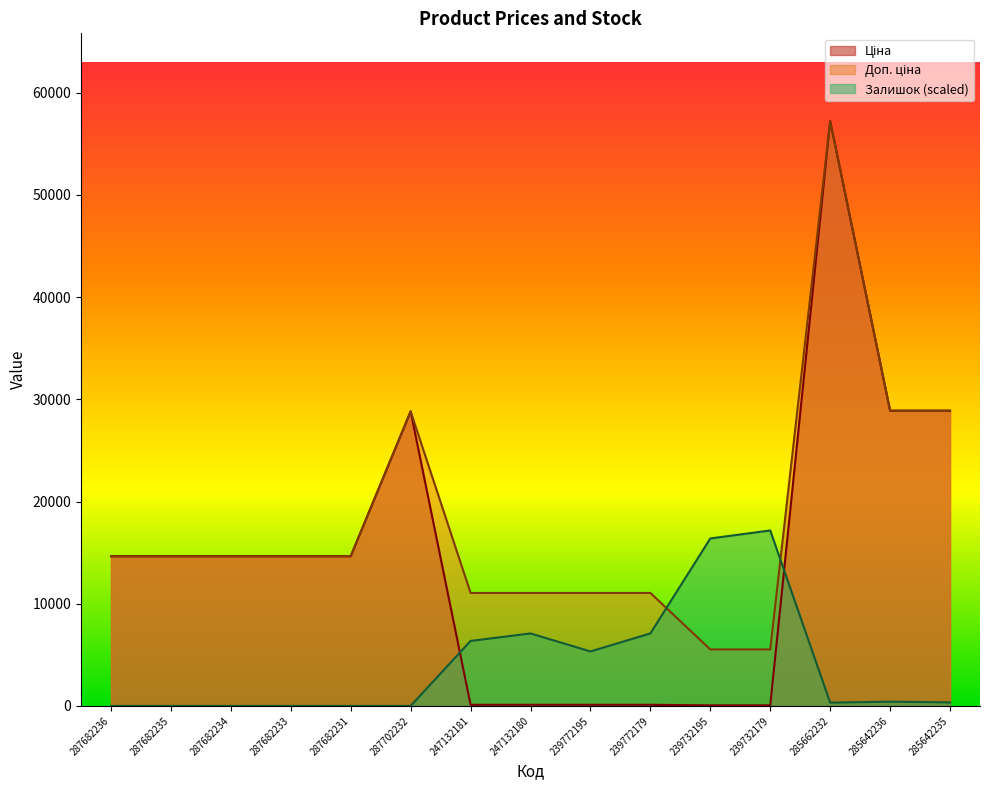

Is it true that Доп. ціна equals 2386.0 at 239772179?

False